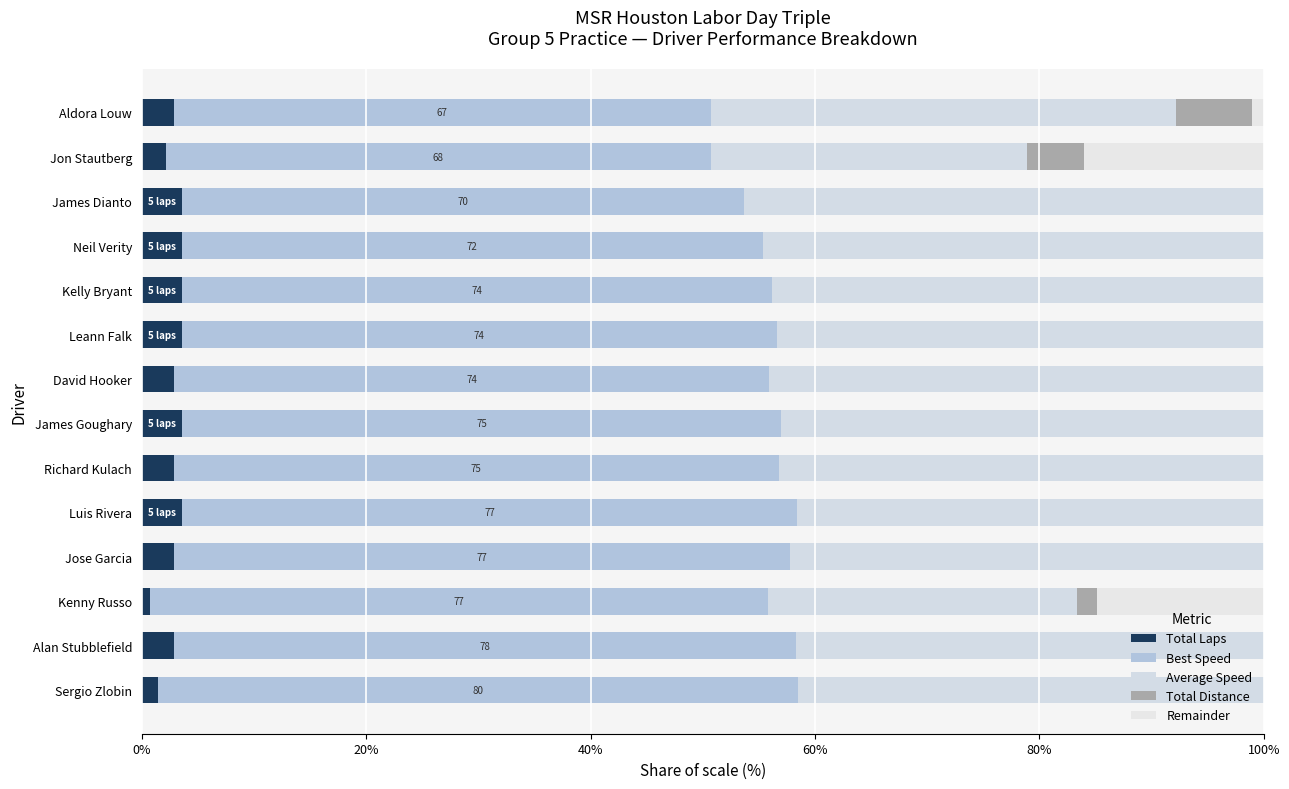

Is it true that Average Speed equals 55.4 at Sergio Zlobin?

True